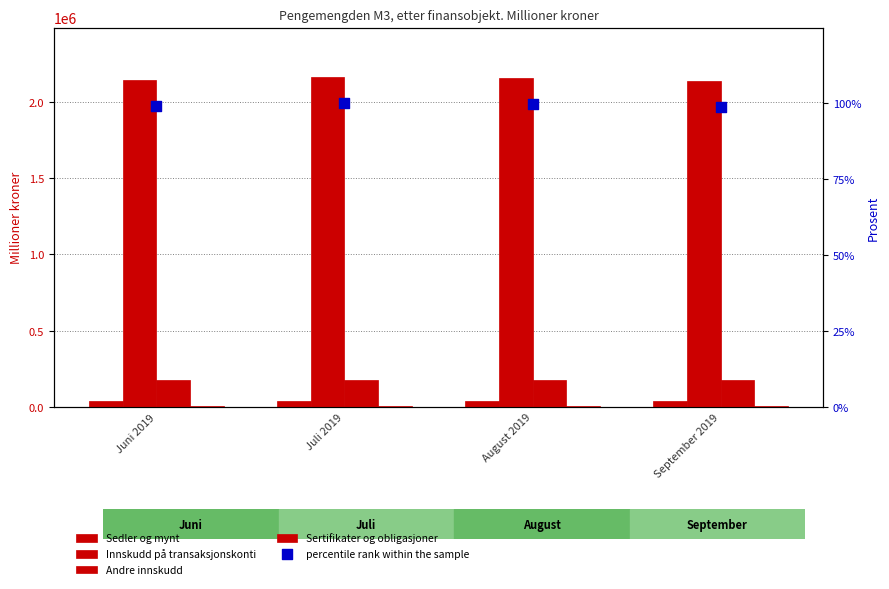

What are all the series names shown in the legend?

Sedler og mynt, Innskudd på transaksjonskonti, Andre innskudd, Sertifikater og obligasjoner, percentile rank within the sample